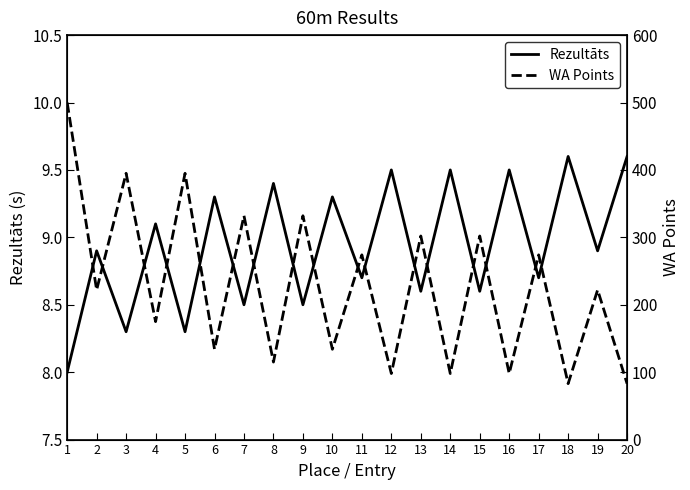

Which category has the lowest value in the WA Points series?

18